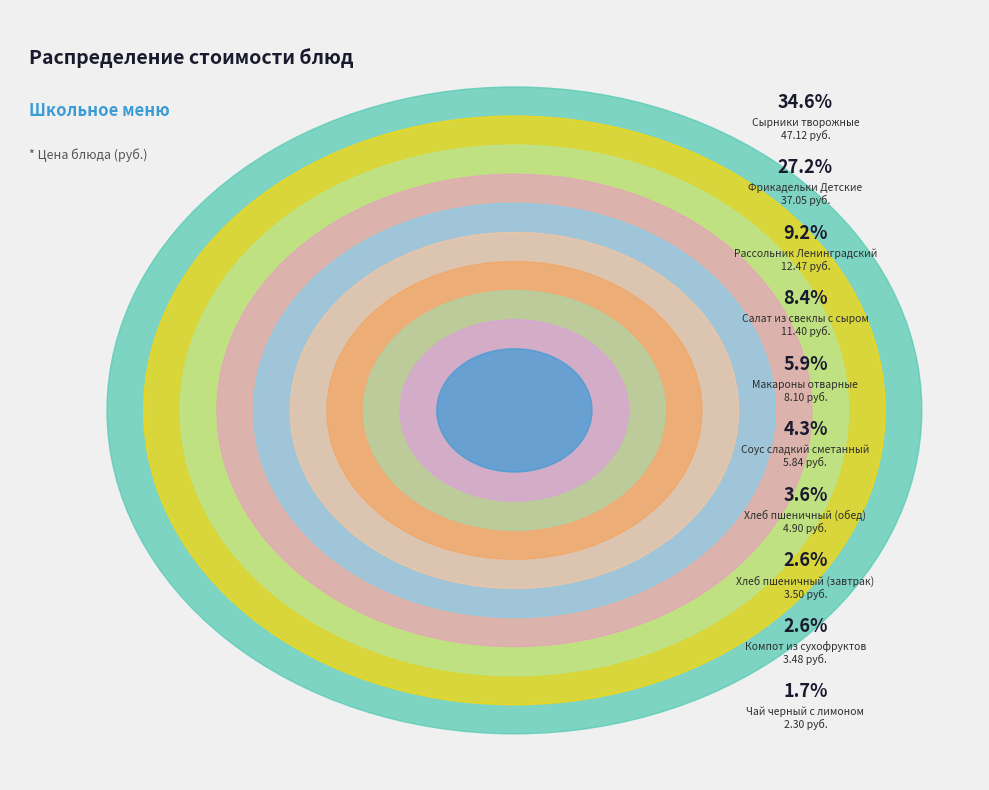

Count the number of slices in the pie.

10